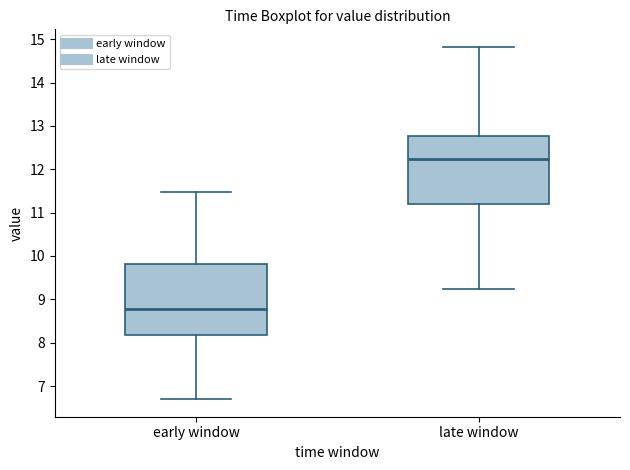

Reading left to right, read every box against the y-axis: the position of its median line, the range the box covers, and the ends of its whiskers. The values are not printed on the chart, so give them approximately, as read against the axis.

early window: median 8.8, box 8.2 to 9.8, whiskers 6.7 to 11.5
late window: median 12.2, box 11.2 to 12.8, whiskers 9.3 to 14.8